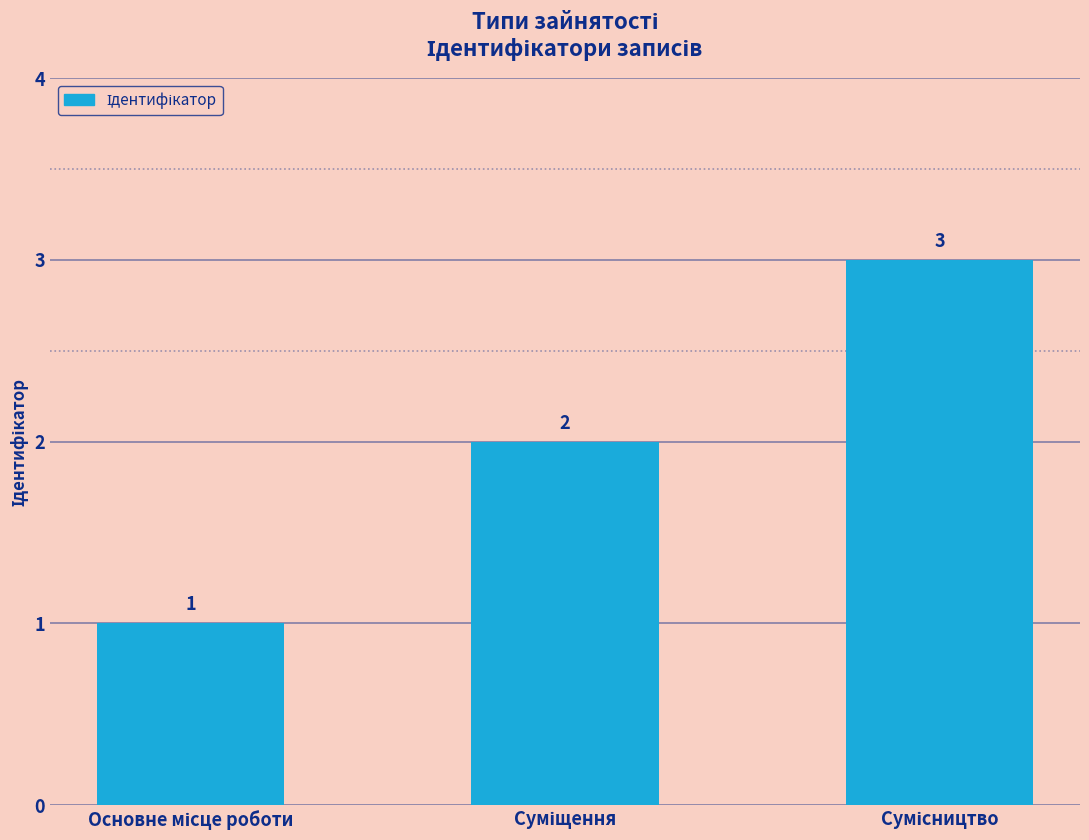

What is the value of the 3rd bar from the left?

3